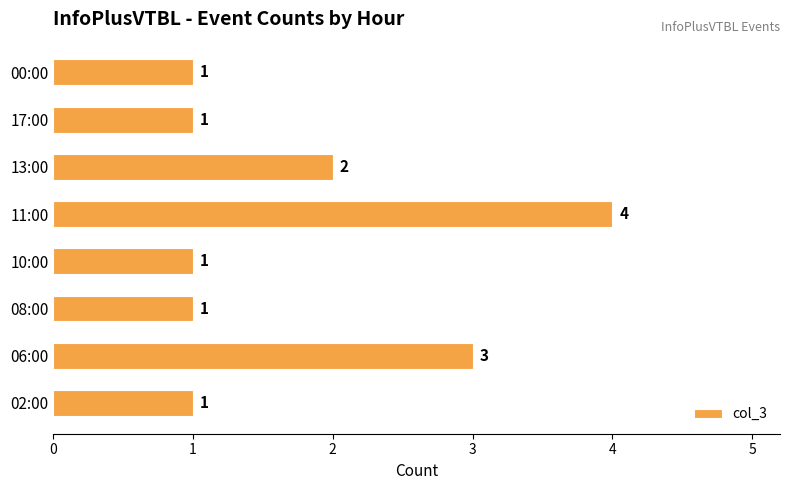

At which category does the chart reach its peak across all series?

11:00